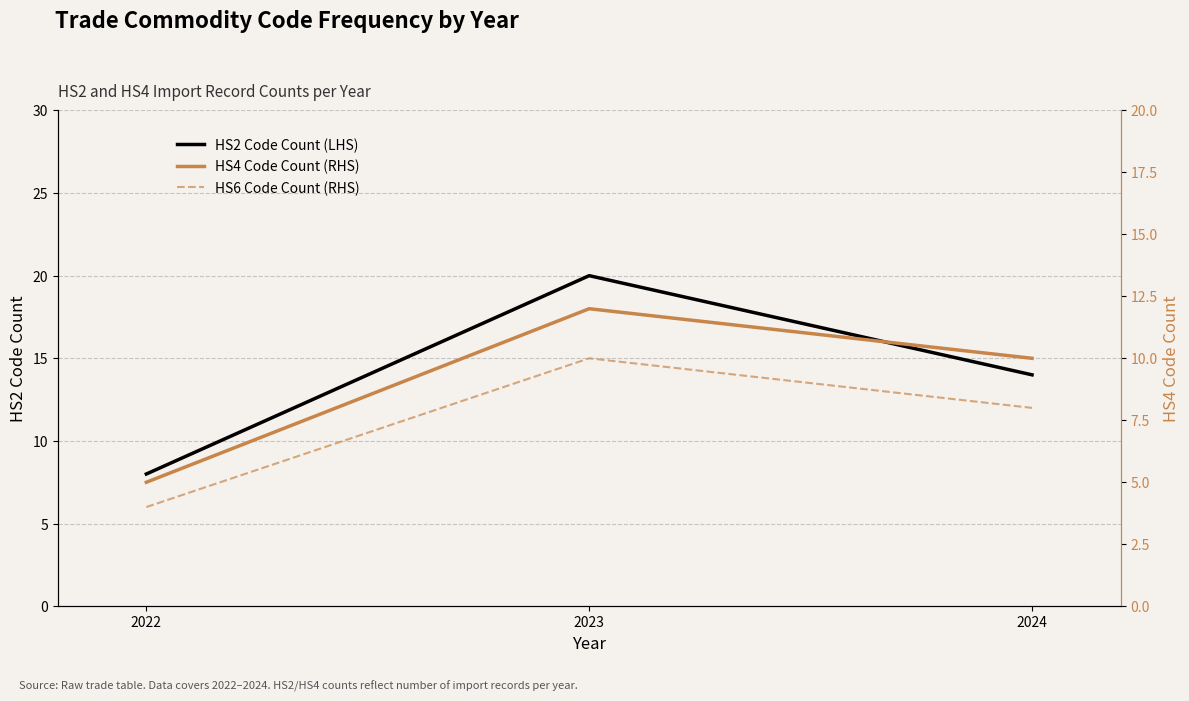

What is the sum of all HS6 Code Count (RHS) values?

22